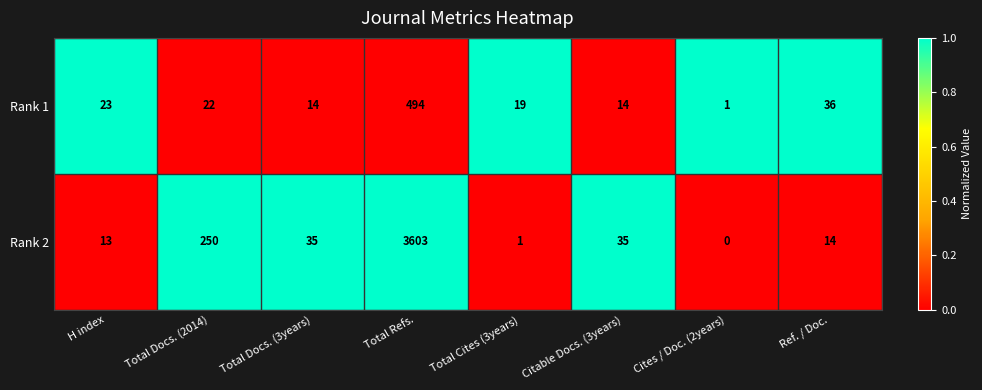

What is the difference between the second highest and minimum values in the Rank 2 series?

250